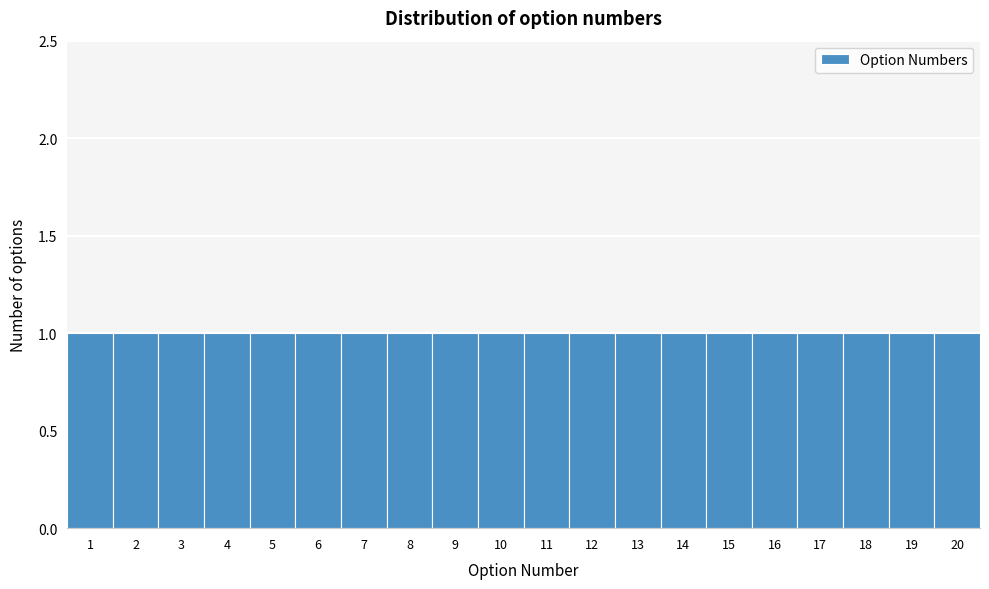

Reading left to right, list every bar in this chart as the range it spans on the x-axis followed by its height. The values are not printed on the chart, so give them approximately, as read against the axis.

0.5 to 1.5: 1
1.5 to 2.5: 1
2.5 to 3.5: 1
3.5 to 4.5: 1
4.5 to 5.5: 1
5.5 to 6.5: 1
6.5 to 7.5: 1
7.5 to 8.5: 1
8.5 to 9.5: 1
9.5 to 10.5: 1
10.5 to 11.5: 1
11.5 to 12.5: 1
12.5 to 13.5: 1
13.5 to 14.5: 1
14.5 to 15.5: 1
15.5 to 16.5: 1
16.5 to 17.5: 1
17.5 to 18.5: 1
18.5 to 19.5: 1
19.5 to 20.5: 1